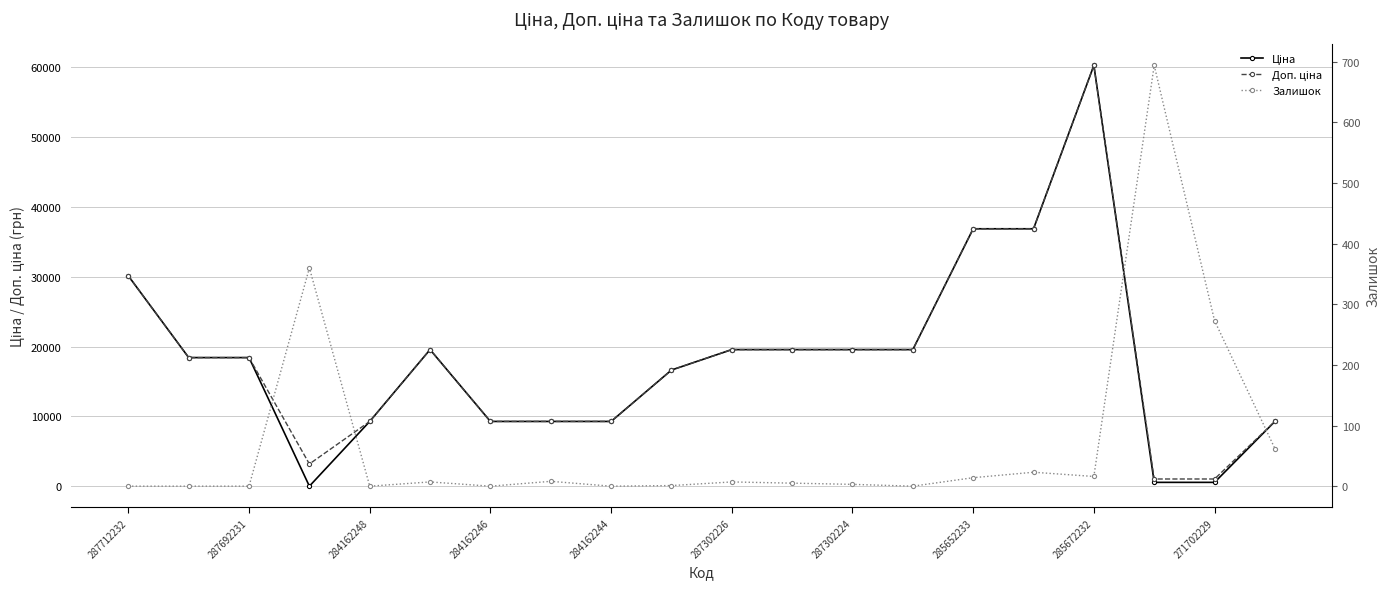

True or false: Ціна has a value of 2953.8 at 19.

False